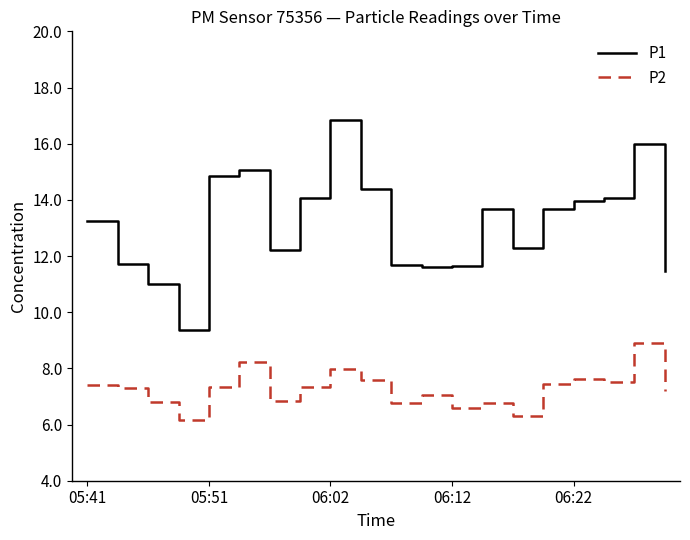

What is the greatest value displayed?

16.8